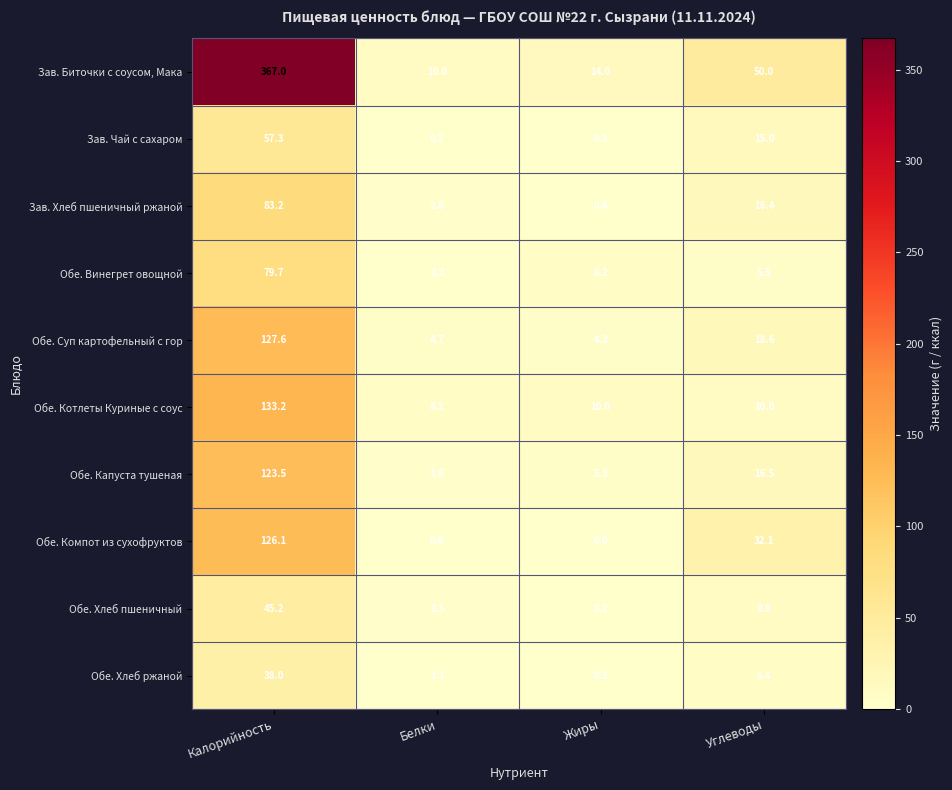

Is the value of Обе. Винегрет овощной at Жиры greater than the value of Обе. Хлеб пшеничный at Калорийность?

No